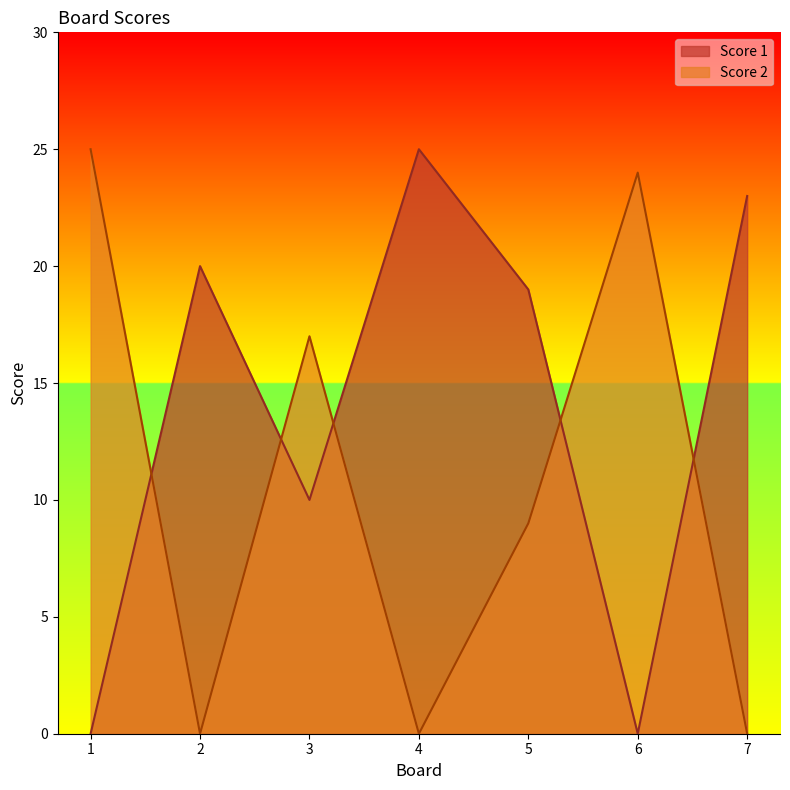

How many lines are shown in the chart?

2